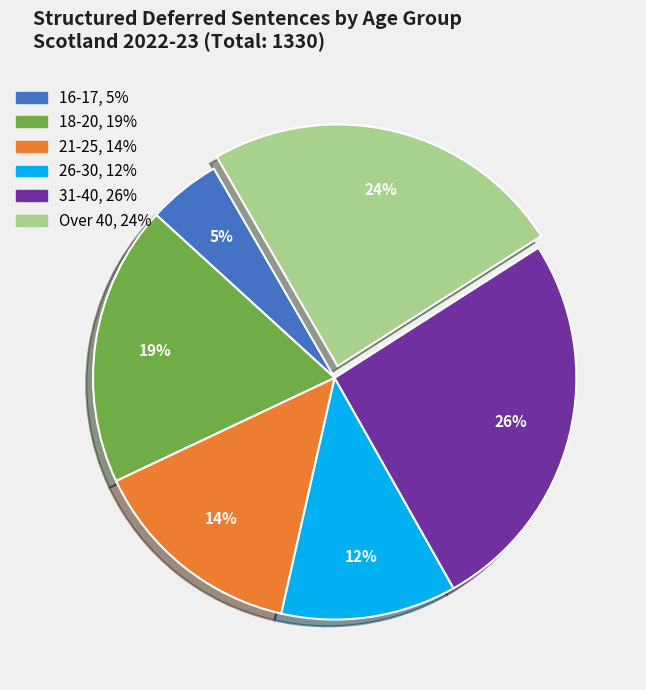

Is it true that Over 40 is 37% of the pie?

False